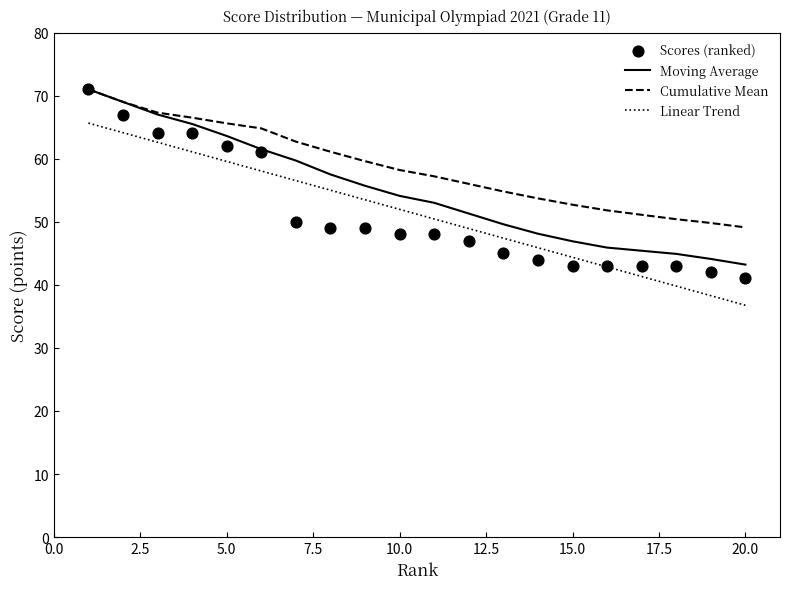

Which series contains the highest Y value?

Scores (ranked)